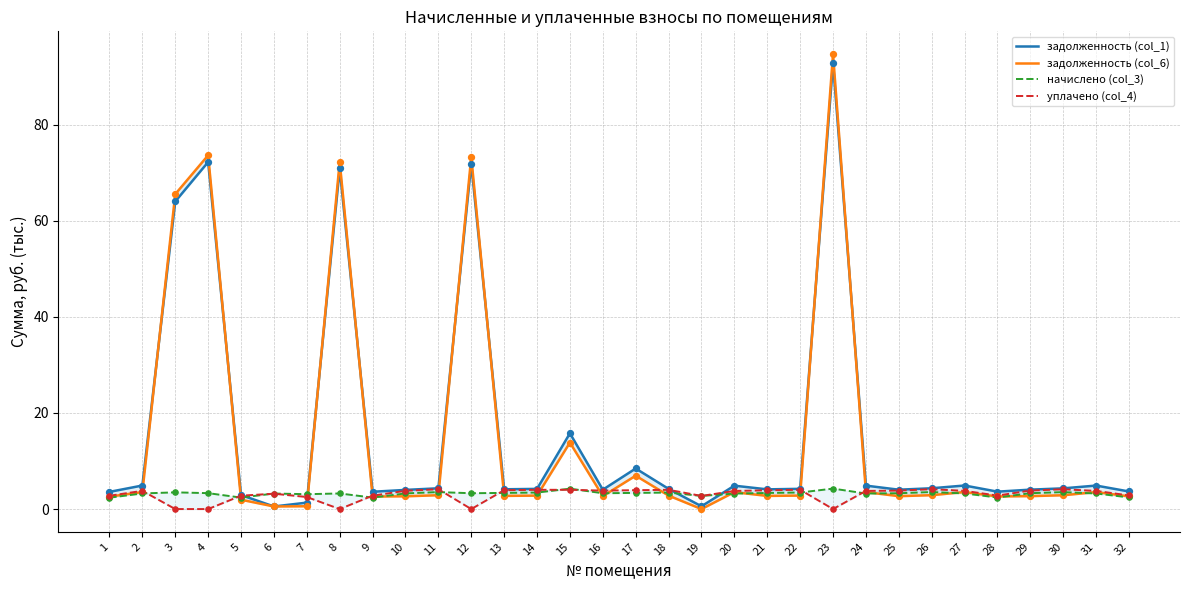

At which category is the sum across all series the highest?

23